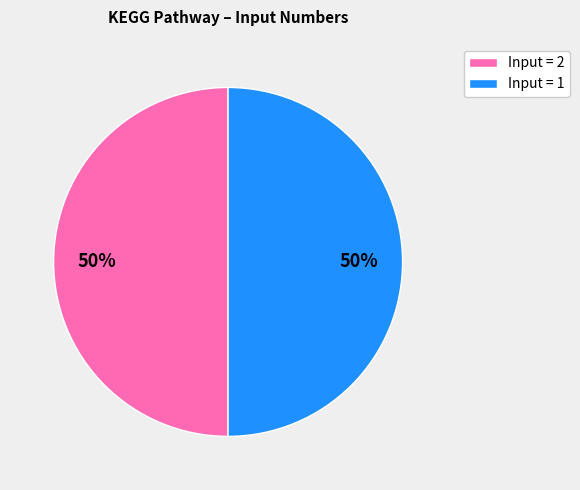

To the nearest percent, what is the average slice percentage?

50%